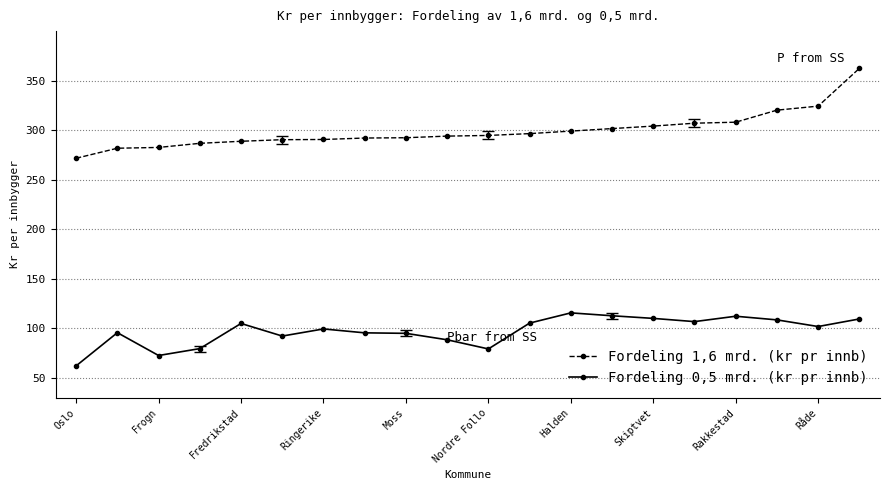

At how many categories does at least one series exceed 312?

3